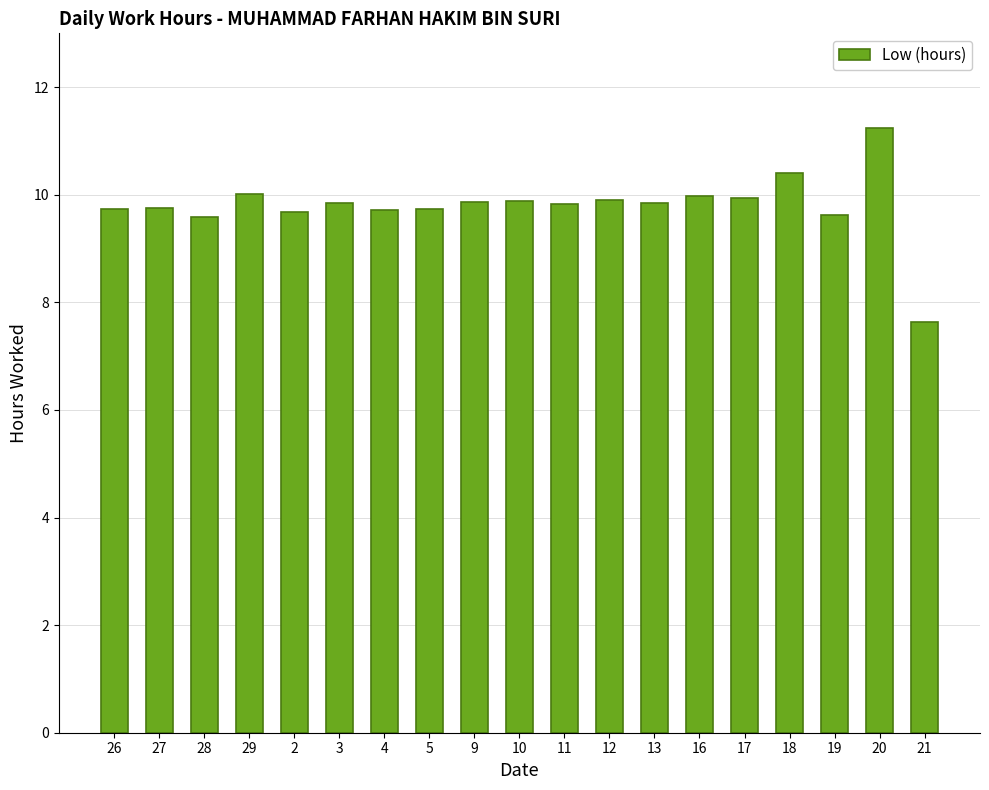

What is the sum of all values?

186.2